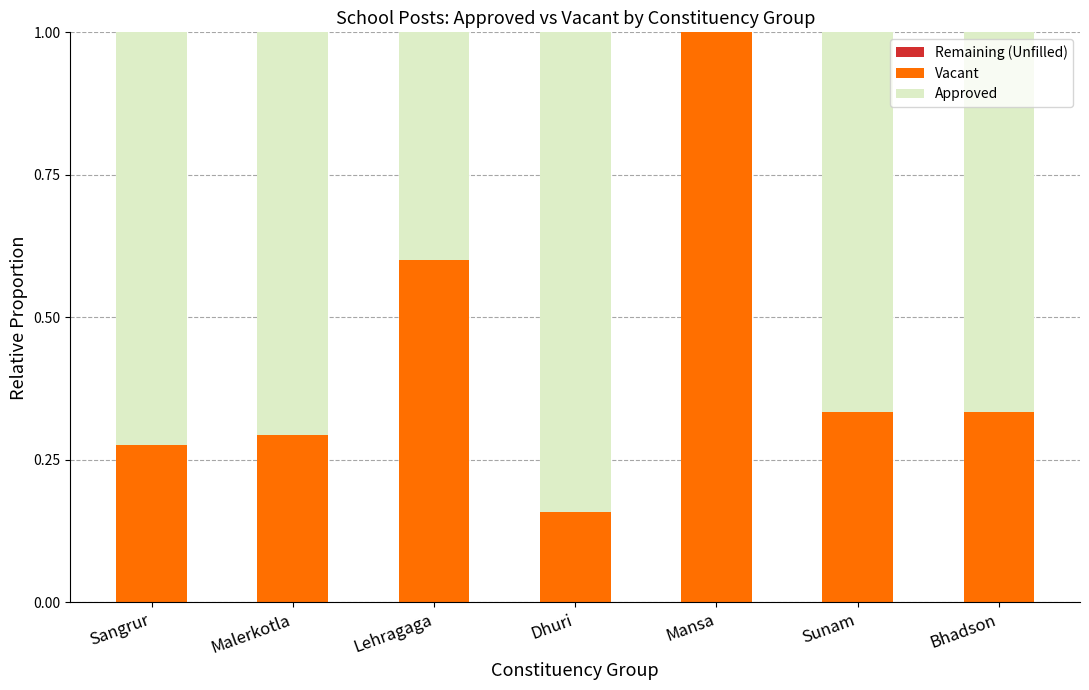

Are the bars horizontal?

No